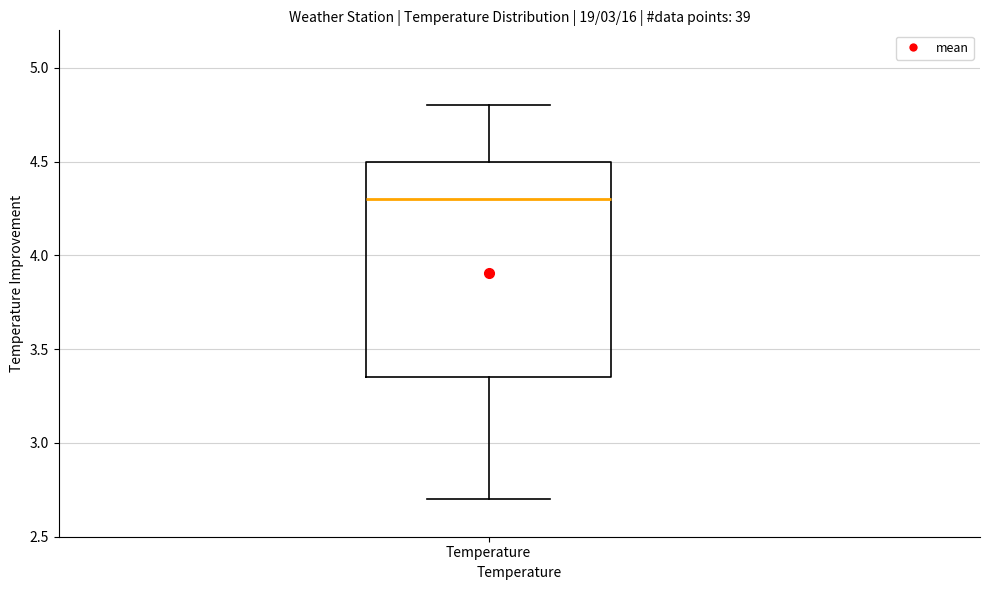

Where does the median line of the box for Temperature sit on the y-axis? The values are not printed on the chart, so give them approximately, as read against the axis.

4.30